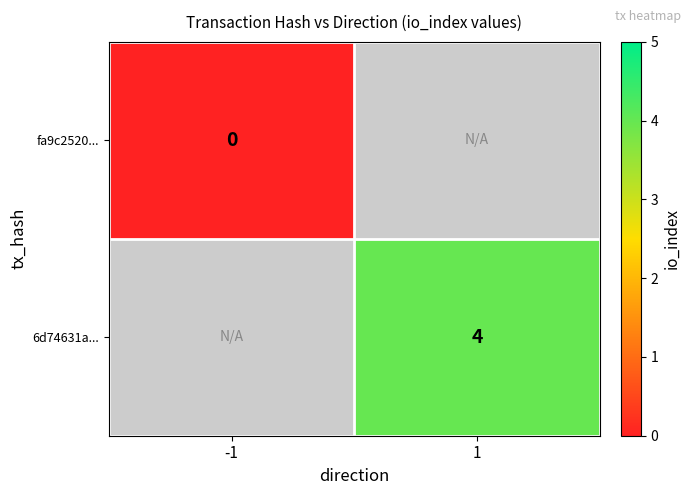

The value of 6d74631a... at 1 is 4. True or false?

True